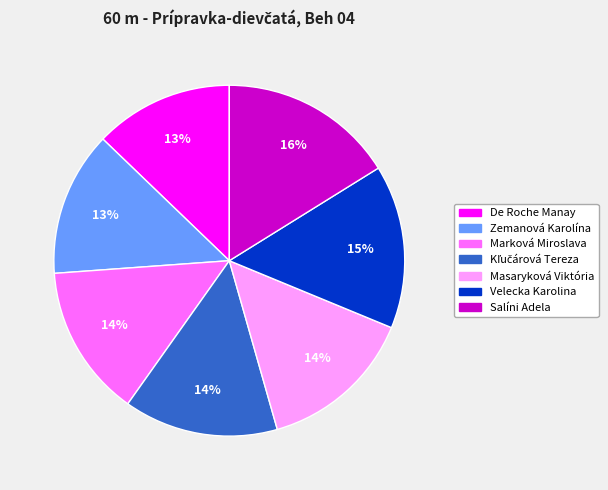

Count the number of slices in the pie.

7